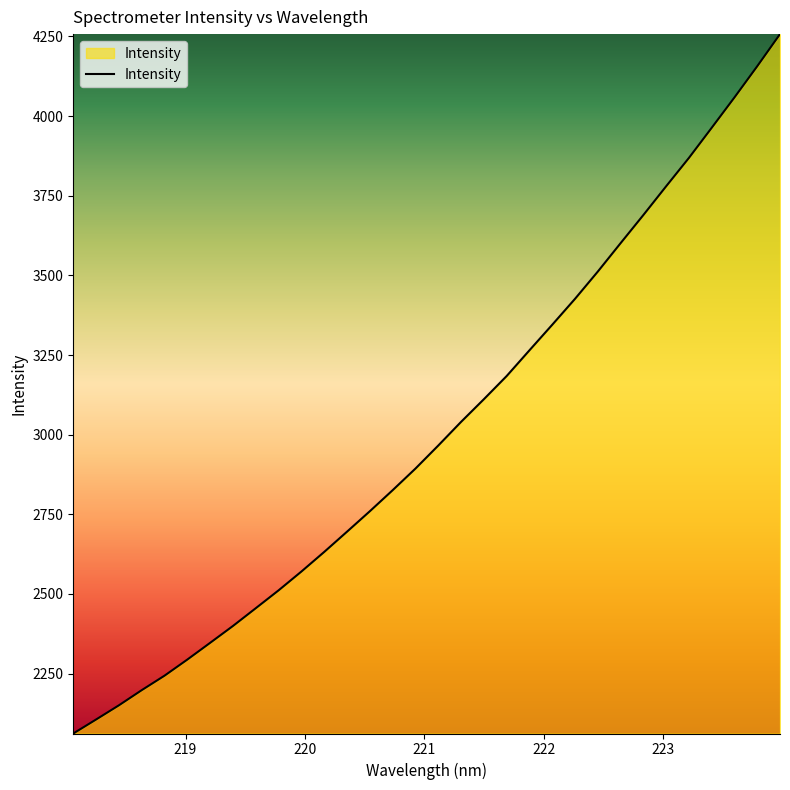

What is the minimum value shown in the chart?

2061.7